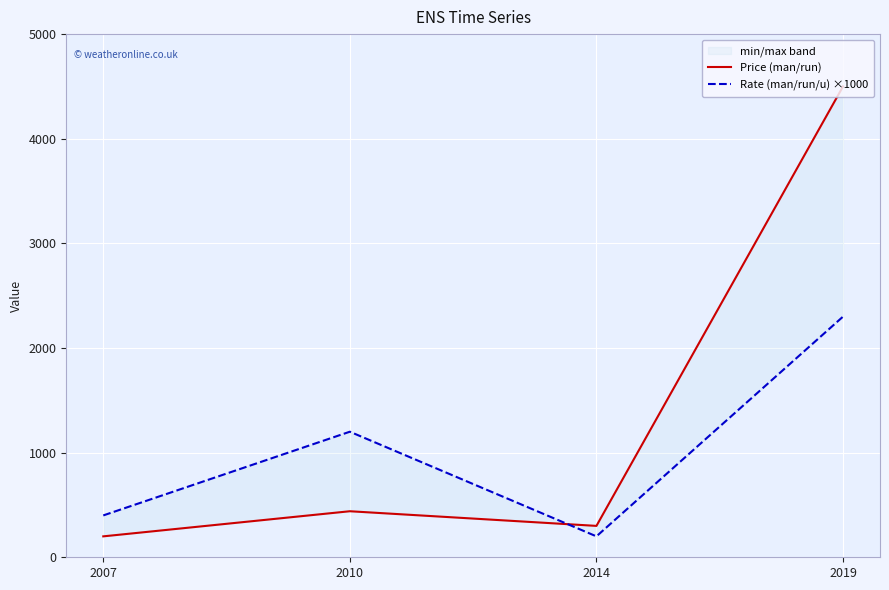

True or false: Rate (man/run/u) ×1000 and Price (man/run) intersect in this chart.

True